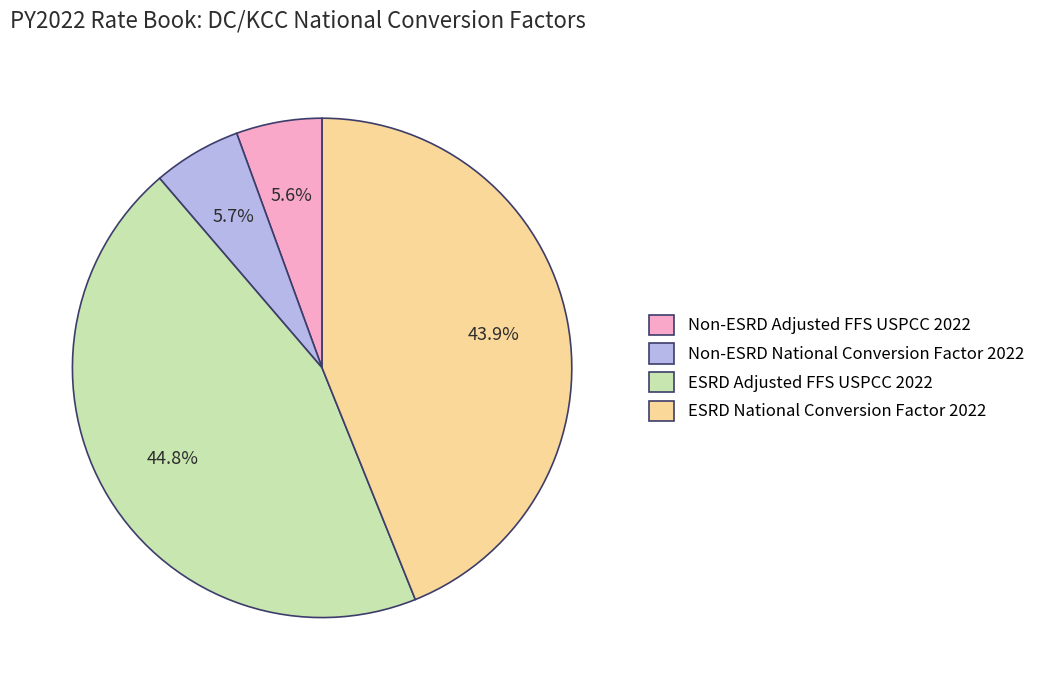

To the nearest percent, what is the difference between the largest and smallest slice percentages?

39%